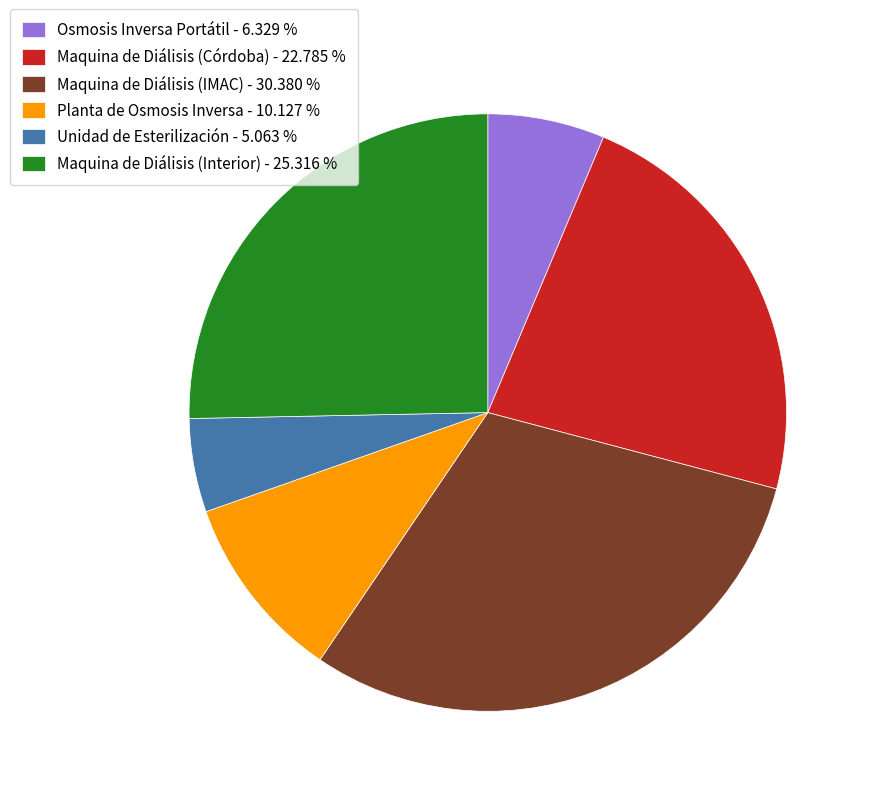

Between Planta de Osmosis Inversa and Maquina de Diálisis (Interior), which is larger?

Maquina de Diálisis (Interior)